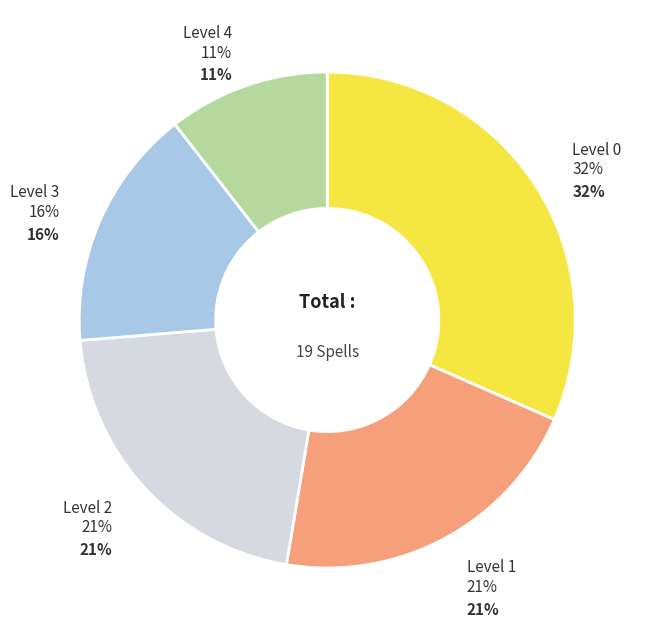

How many slices are in this pie chart?

5